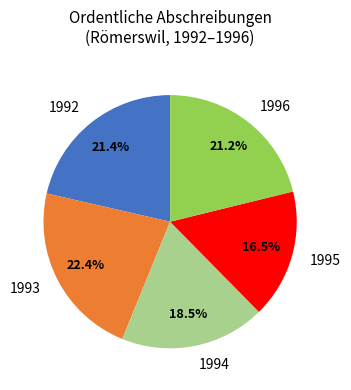

What is the ratio of the value at 1992 to the value at 1995?

1.3